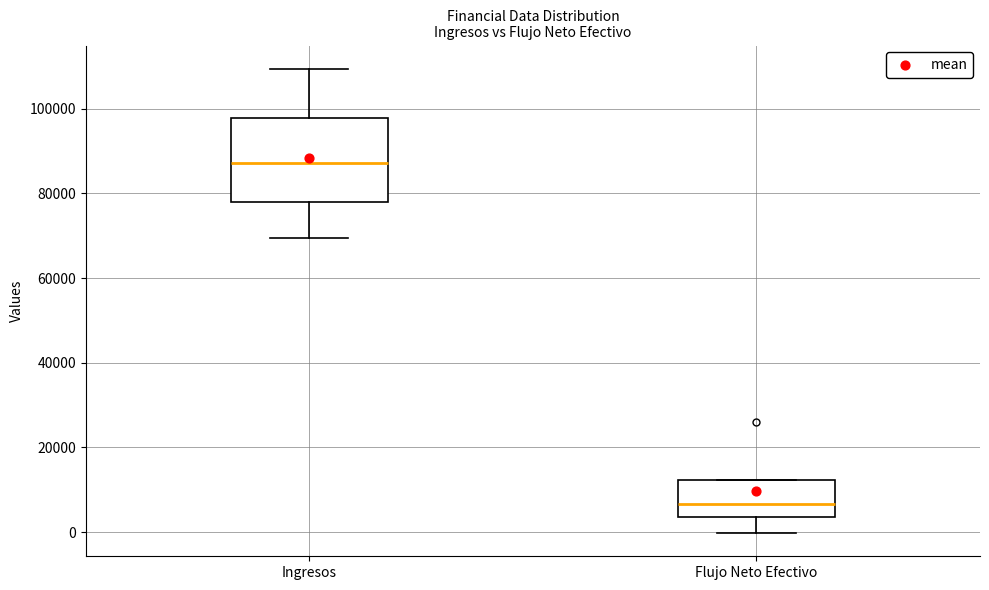

Comparing the boxes themselves (not the whiskers), which one is the tallest?

Ingresos